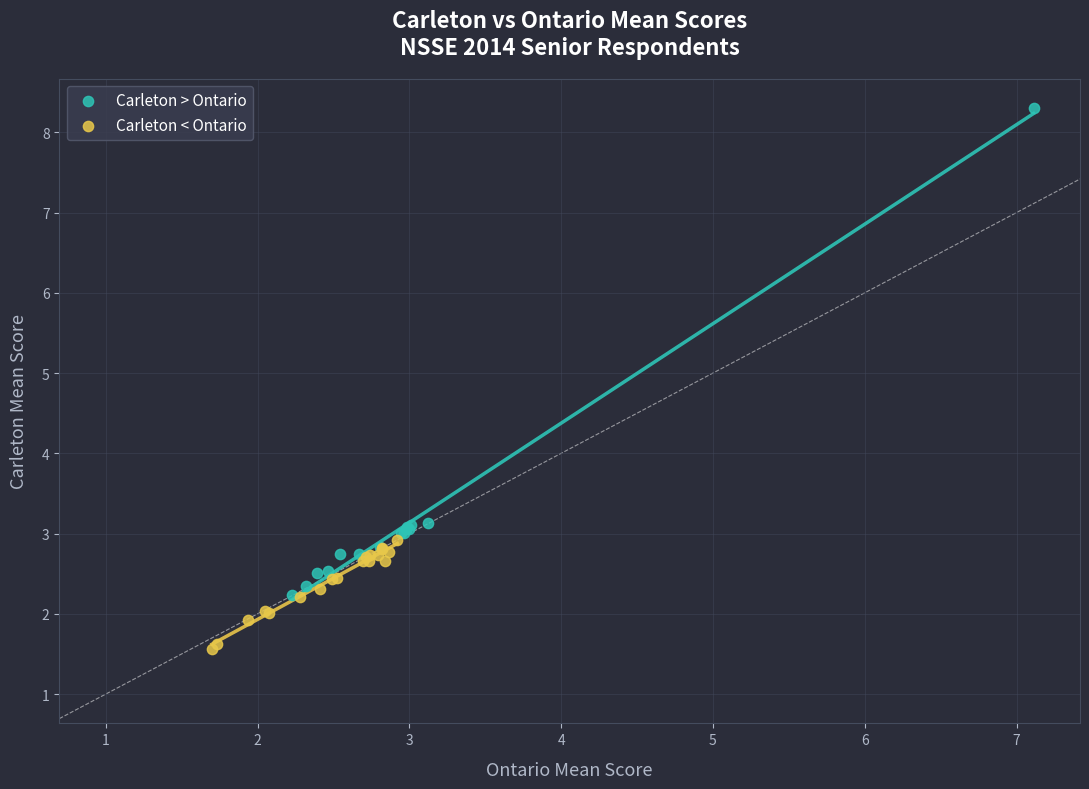

Which series contains the highest Y value?

Carleton > Ontario